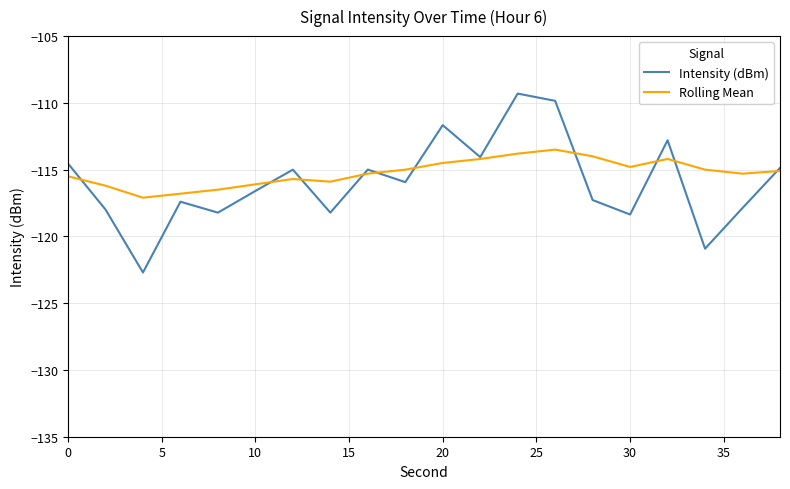

What are all the series names shown in the legend?

Intensity (dBm), Rolling Mean